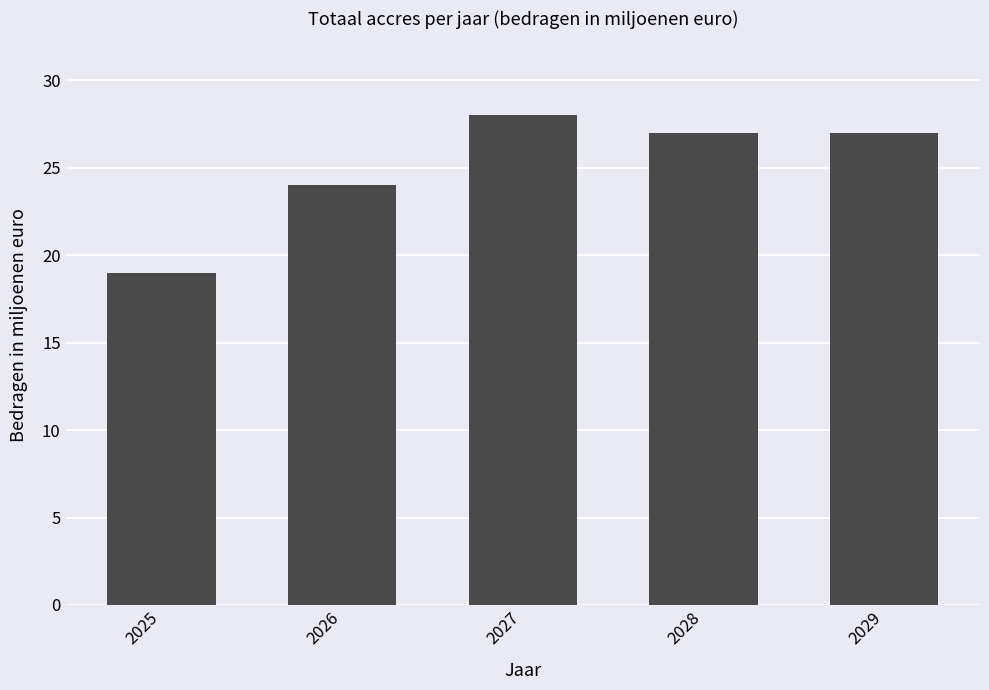

Reading left to right, list all the values displayed in this chart.

19	24	28	27	27